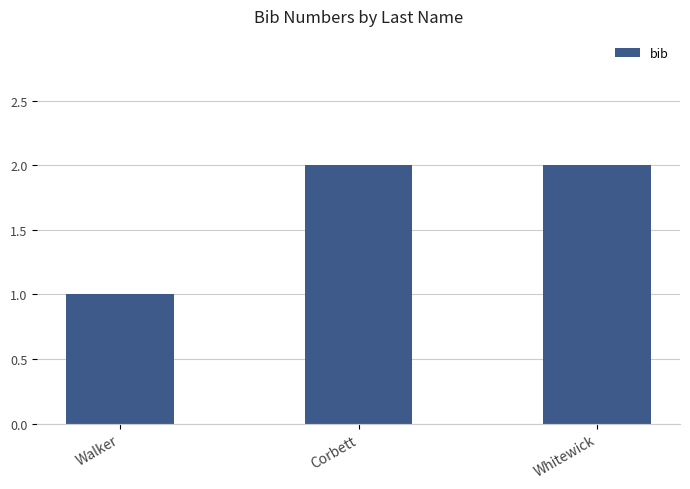

At which category does the chart reach its minimum across all series?

Walker